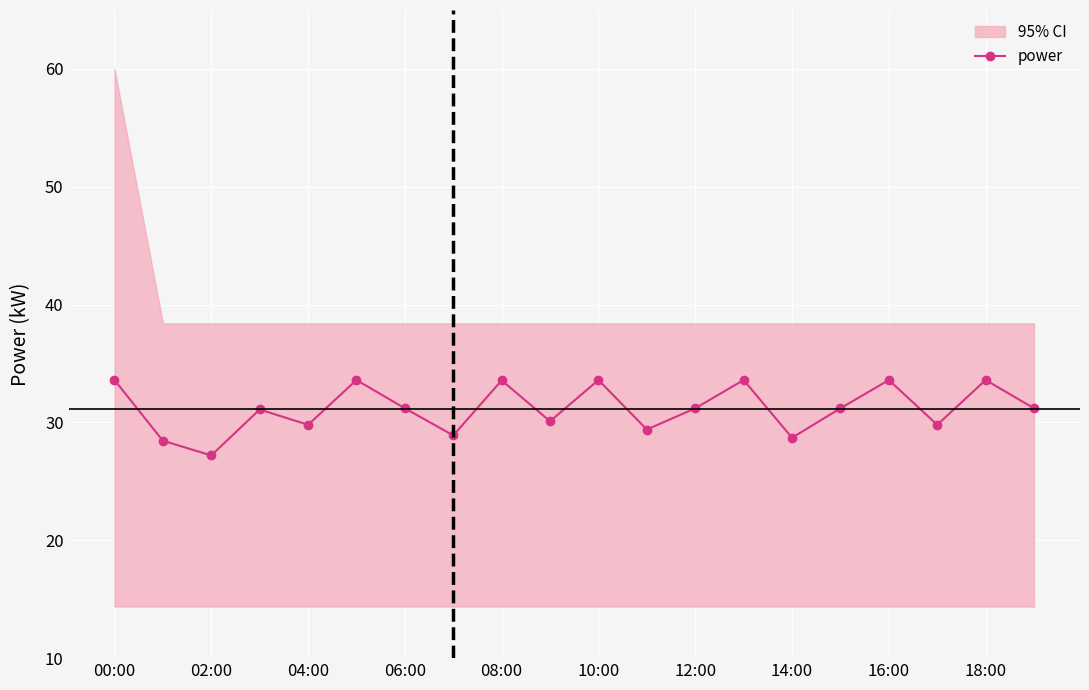

Which category has the lowest value in the power series?

02:00